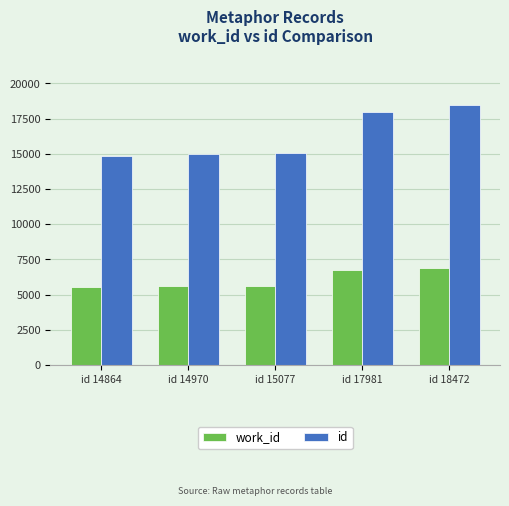

Rank the series by their average value, from highest to lowest.

id, work_id